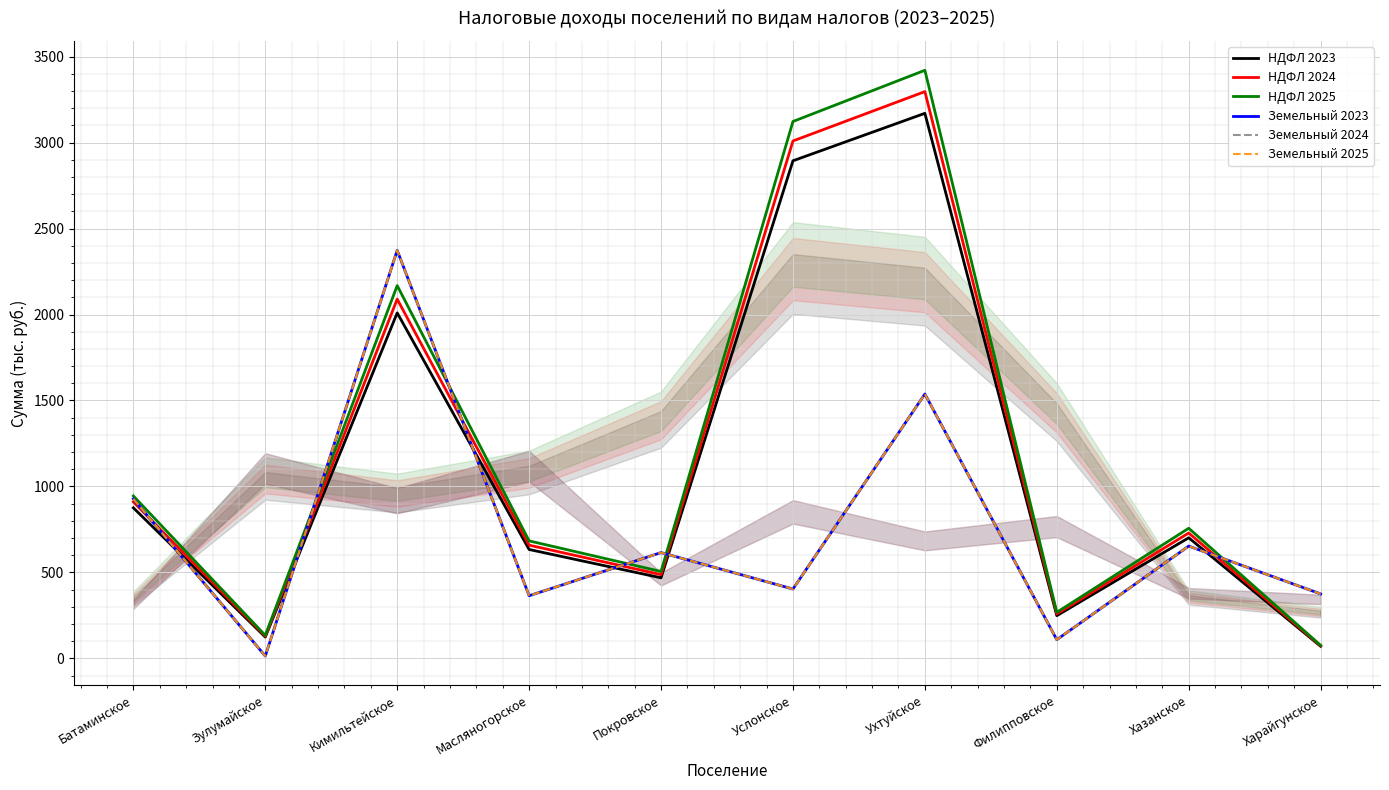

Reading left to right, what are all the values shown in this chart?

НДФЛ 2023: Батаминское=875.4	Зулумайское=123.8	Кимильтейское=2009.5	Масляногорское=633.1	Покровское=468.3	Услонское=2894.1	Ухтуйское=3170.2	Филипповское=248.3	Хазанское=701.3	Харайгунское=70.0
НДФЛ 2024: Батаминское=910.3	Зулумайское=128.8	Кимильтейское=2089.5	Масляногорское=658.4	Покровское=487.0	Услонское=3009.4	Ухтуйское=3296.5	Филипповское=258.2	Хазанское=729.2	Харайгунское=72.8
НДФЛ 2025: Батаминское=944.6	Зулумайское=133.6	Кимильтейское=2168.2	Масляногорское=683.1	Покровское=505.3	Услонское=3122.6	Ухтуйское=3420.5	Филипповское=267.9	Хазанское=756.7	Харайгунское=75.5
Земельный 2023: Батаминское=927.5	Зулумайское=13.3	Кимильтейское=2373.1	Масляногорское=364.1	Покровское=615.1	Услонское=403.3	Ухтуйское=1537.4	Филипповское=108.5	Хазанское=652.9	Харайгунское=374.8
Земельный 2024: Батаминское=927.5	Зулумайское=13.3	Кимильтейское=2373.1	Масляногорское=364.1	Покровское=615.1	Услонское=403.3	Ухтуйское=1537.4	Филипповское=108.5	Хазанское=652.9	Харайгунское=374.8
Земельный 2025: Батаминское=927.5	Зулумайское=13.3	Кимильтейское=2373.1	Масляногорское=364.1	Покровское=615.1	Услонское=403.3	Ухтуйское=1537.4	Филипповское=108.5	Хазанское=652.9	Харайгунское=374.8